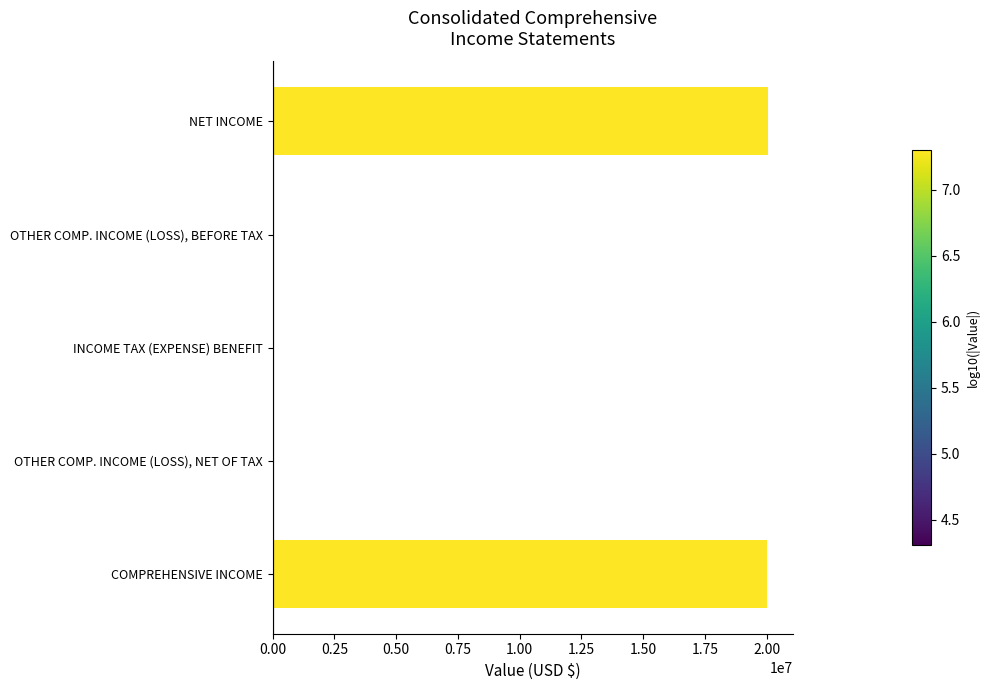

What is the sum of the values at NET INCOME and COMPREHENSIVE INCOME?

40100000